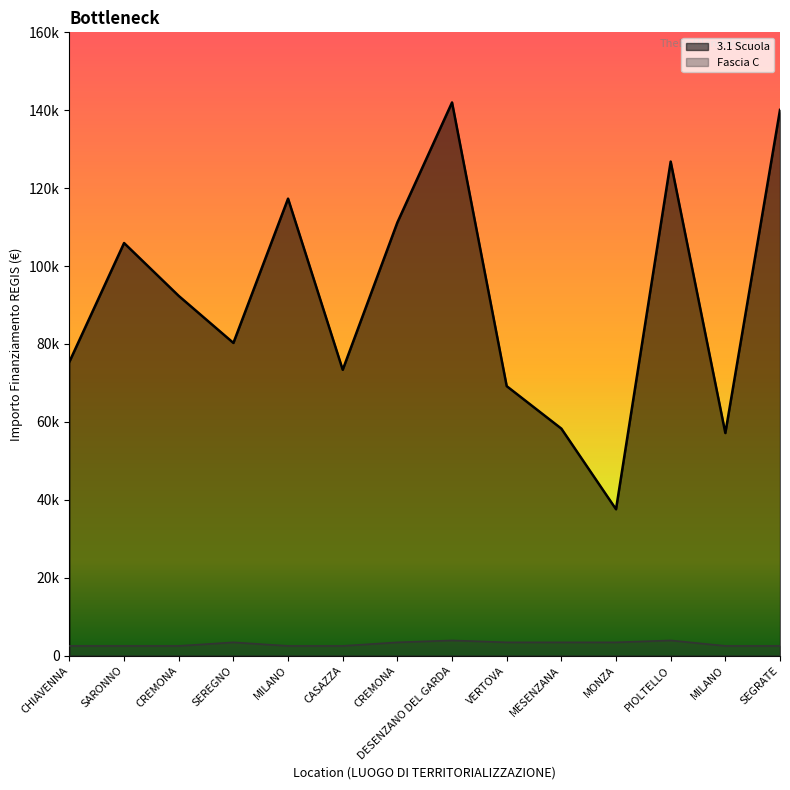

Reading left to right, extract all data points from this chart.

3.1 Scuola: CHIAVENNA=75442.6	SARONNO=105915.0	CREMONA=92341.9	SEREGNO=80270.1	MILANO=117311.1	CASAZZA=73375.7	CREMONA=111198.7	DESENZANO DEL GARDA=142004.3	VERTOVA=69180.1	MESENZANA=58273.5	MONZA=37577.6	PIOLTELLO=126823.9	MILANO=57143.9	SEGRATE=140087.5
Fascia C: CHIAVENNA=2498.0	SARONNO=2498.0	CREMONA=2498.0	SEREGNO=3413.0	MILANO=2498.0	CASAZZA=2498.0	CREMONA=3413.0	DESENZANO DEL GARDA=3903.0	VERTOVA=3413.0	MESENZANA=3413.0	MONZA=3413.0	PIOLTELLO=3903.0	MILANO=2498.0	SEGRATE=2498.0